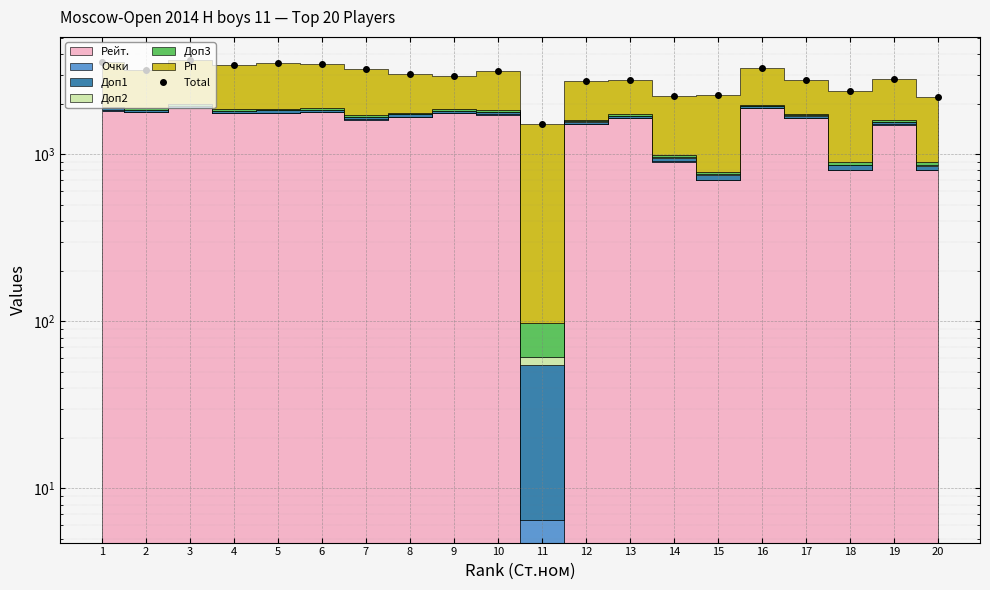

Which category has the lowest value across all series?

11